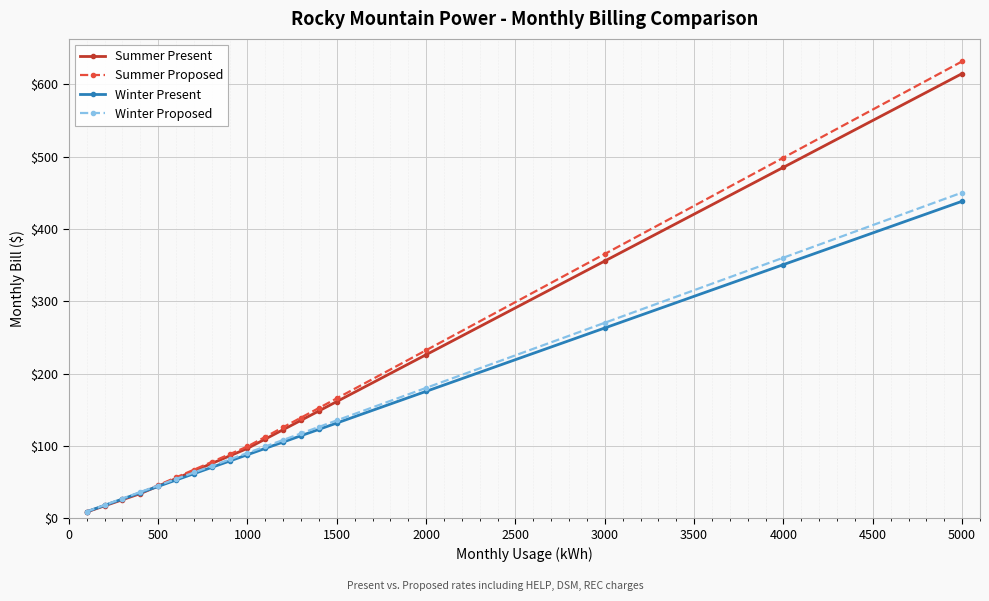

Which series has the largest range (max minus min)?

Summer Proposed